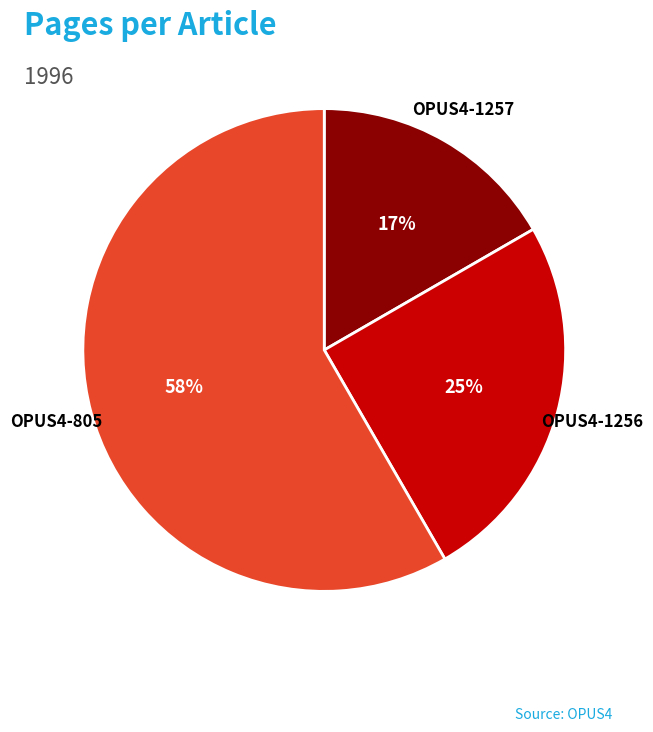

To the nearest percent, what percentage of the pie is OPUS4-1257?

17%